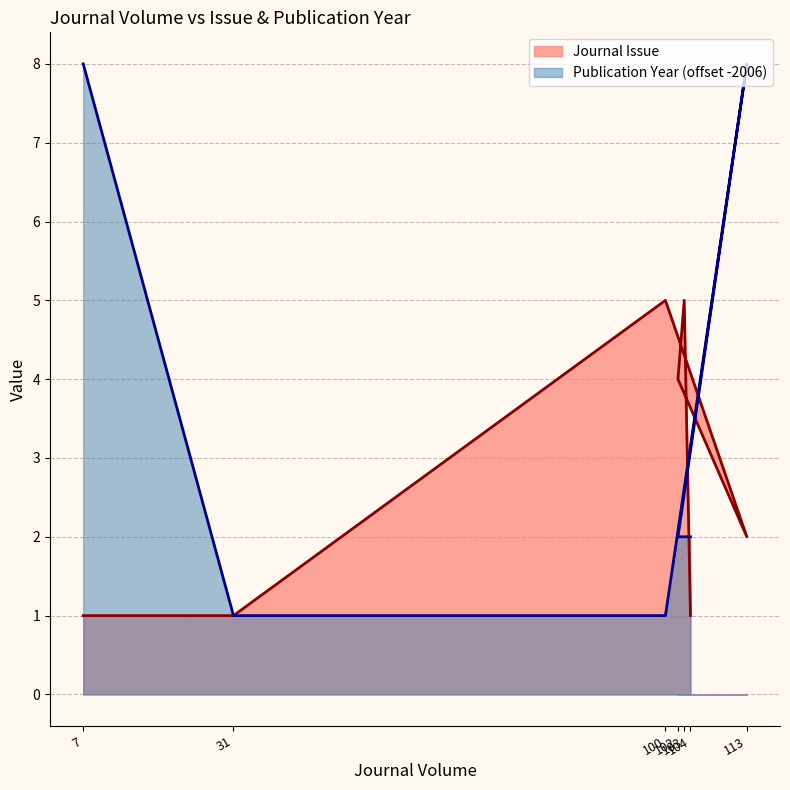

Which has a higher value, 102 or 100?

100